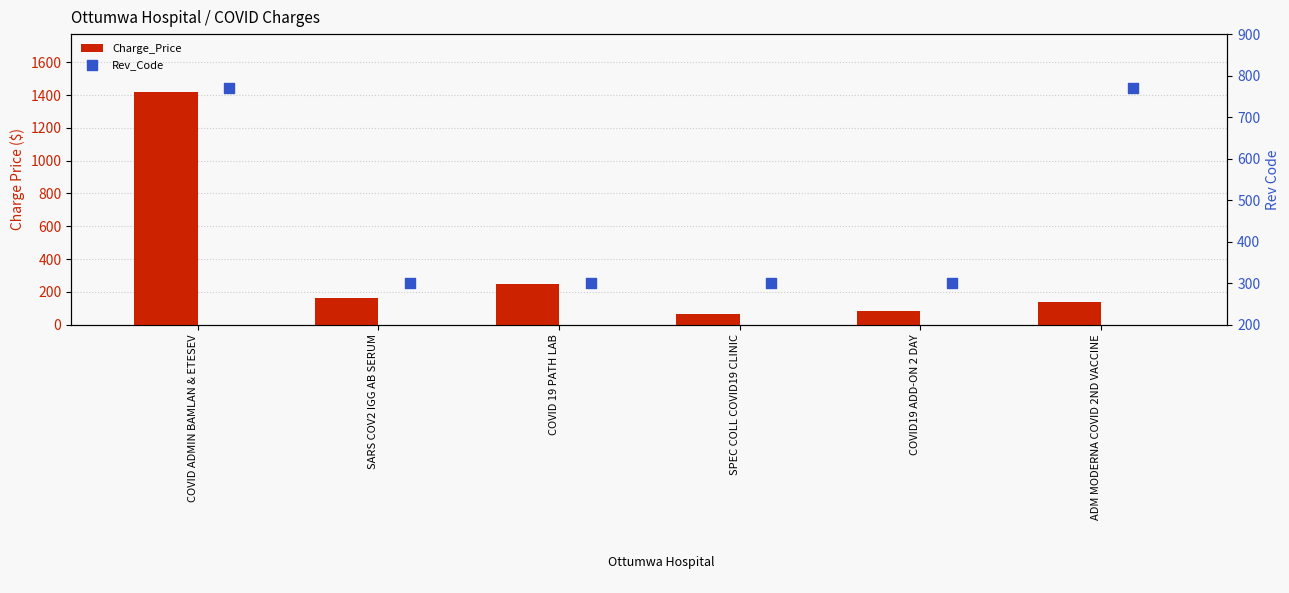

Which series has the largest total across all categories?

Rev_Code